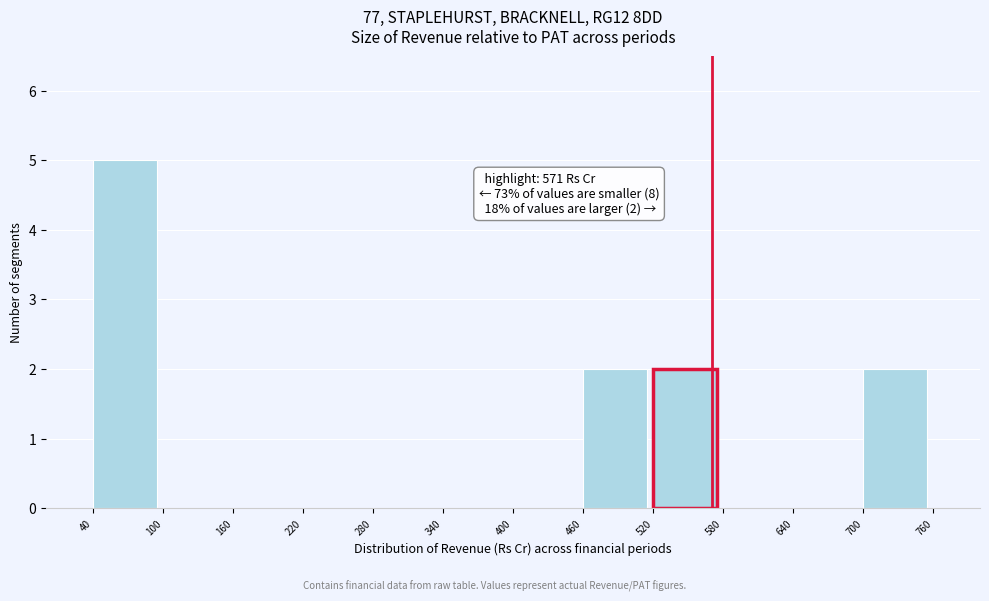

Over which range of the x-axis is the bar tallest?

40 to 100